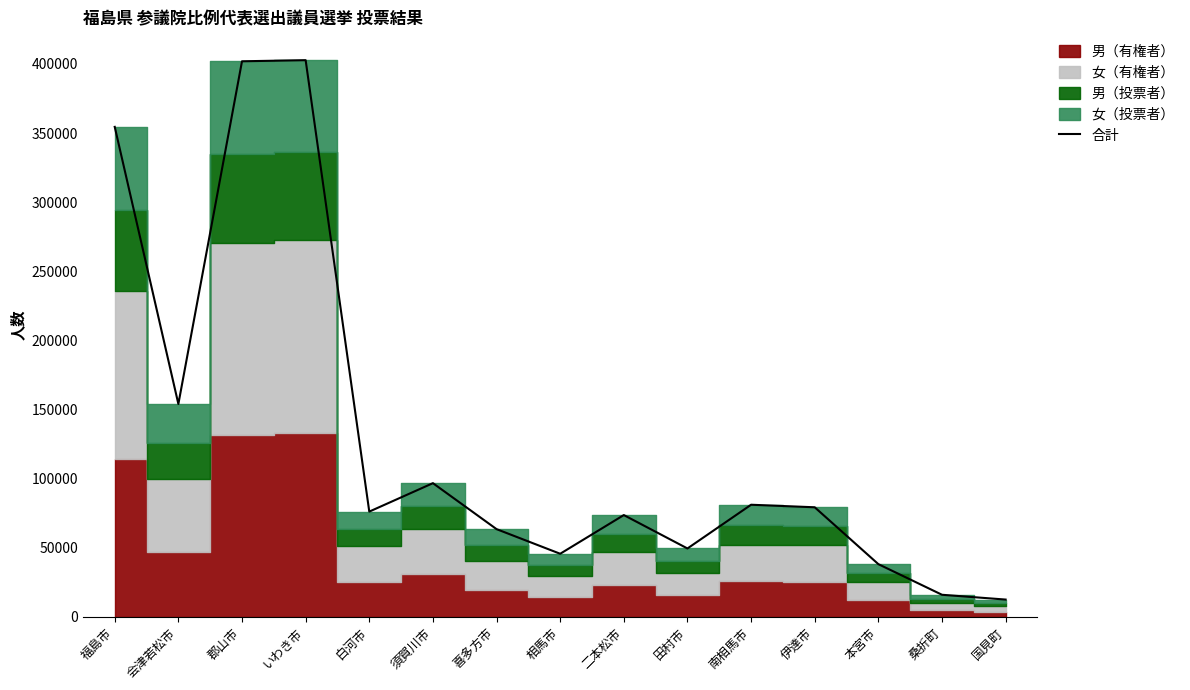

True or false: the data shows 81125 at 南相馬市.

True